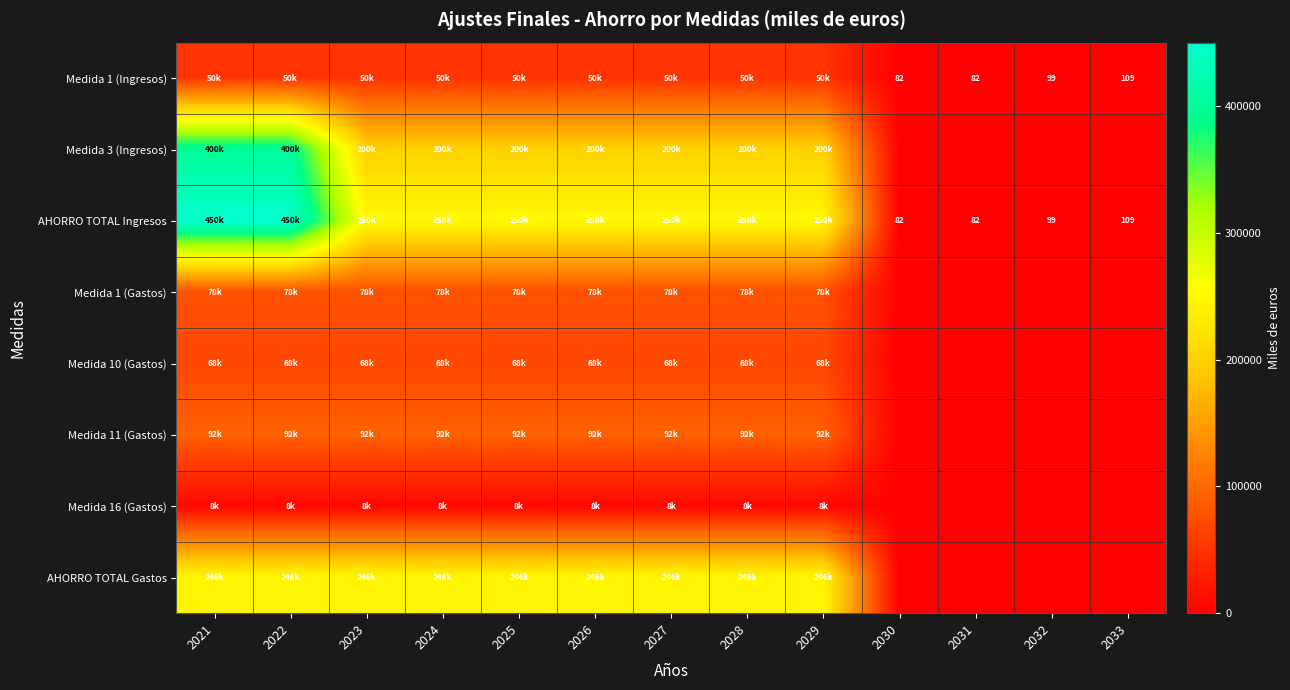

How many values in the Medida 3 (Ingresos) series are below 200000?

4